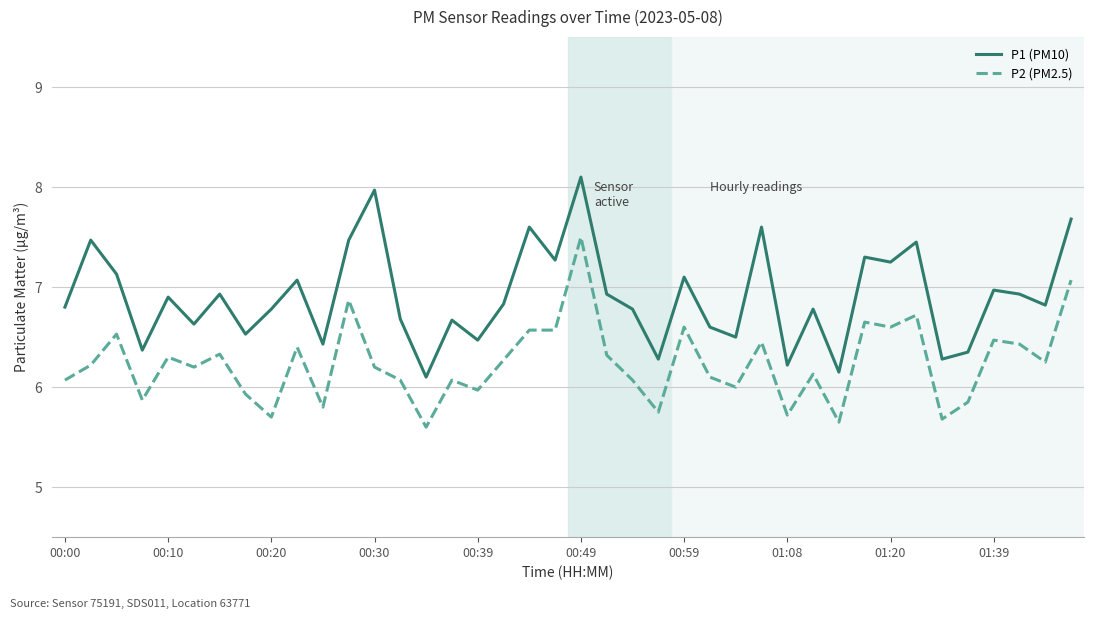

List the series in order of their overall mean, highest first.

P1 (PM10), P2 (PM2.5)